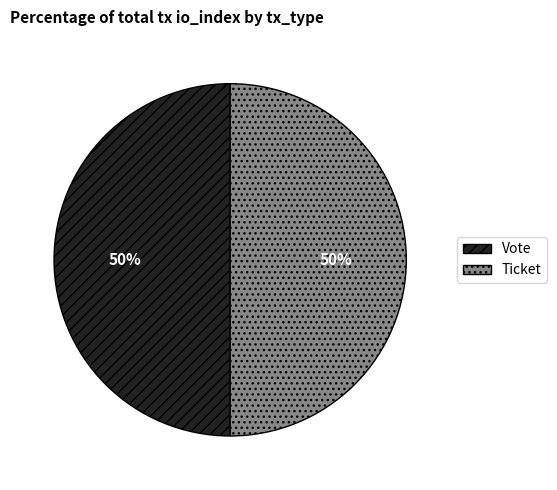

To the nearest percent, what is the difference between the Vote and Ticket slice percentages?

0%